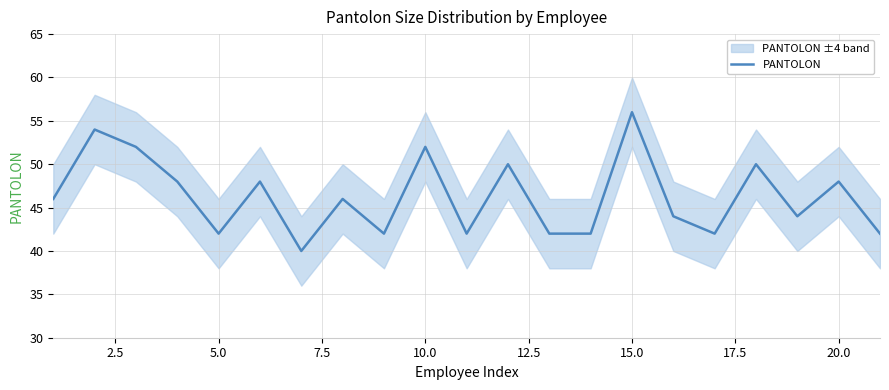

What is the highest value of the PANTOLON series?

56